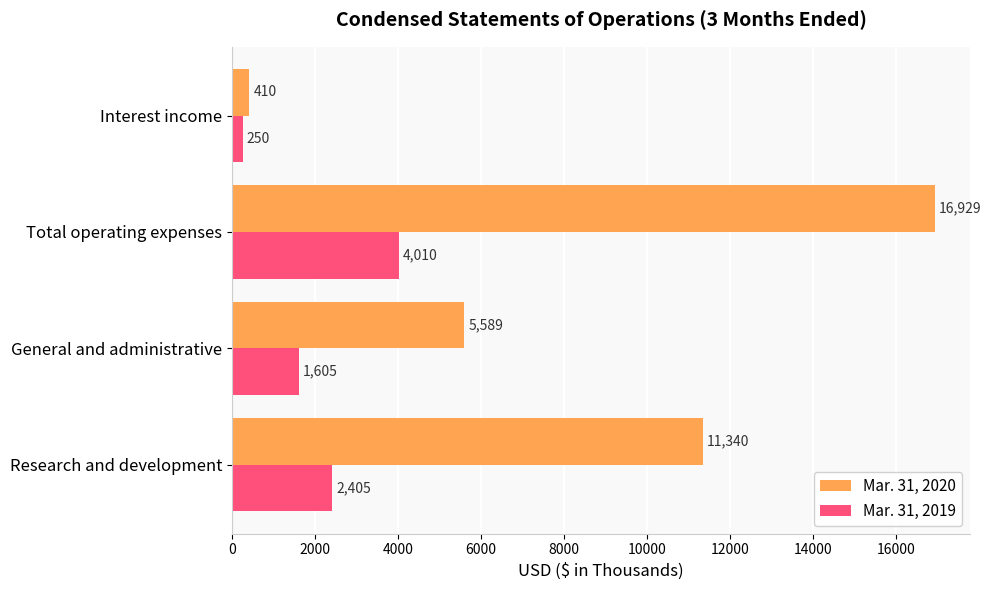

True or false: Mar. 31, 2019 has a value of 2405 at Research and development.

True